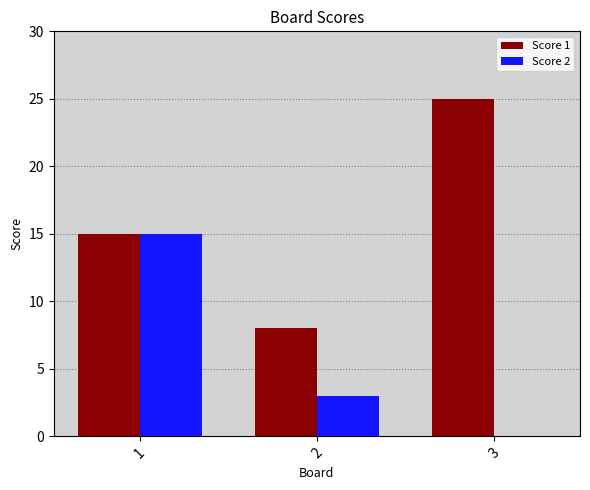

Which series changed the most between 1 and 2?

Score 2